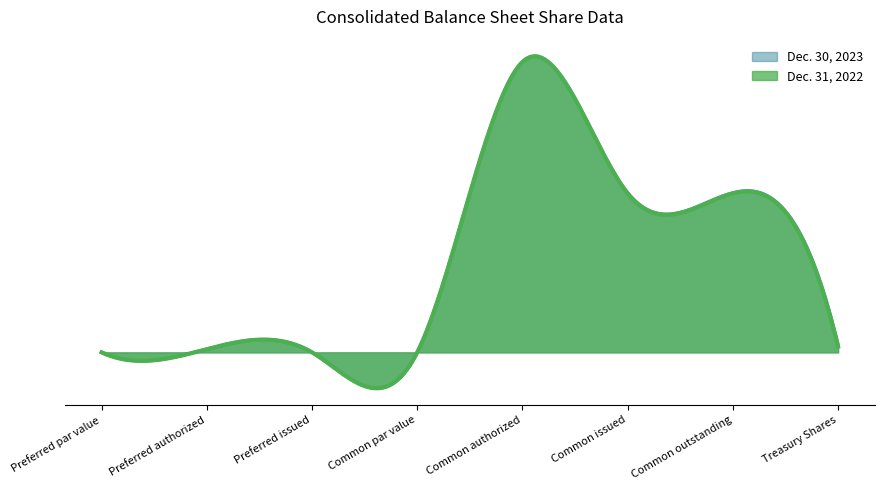

At which label does Dec. 31, 2022 reach its peak?

Common authorized